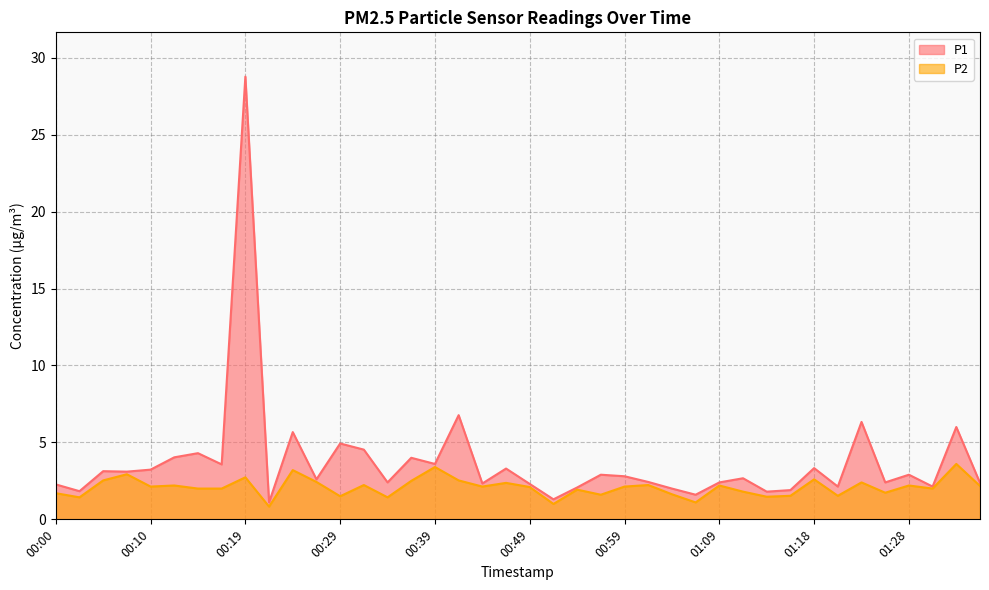

Reading left to right, list all the values displayed in this chart.

P1: 00:00=2.3	00:02=1.8	00:05=3.1	00:07=3.1	00:10=3.2	00:12=4.0	00:15=4.3	00:17=3.6	00:19=28.8	00:22=1.1	00:24=5.7	00:27=2.6	00:29=4.9	00:32=4.5	00:34=2.4	00:37=4.0	00:39=3.6	00:42=6.8	00:44=2.3	00:46=3.3	00:49=2.3	00:51=1.3	00:54=2.1	00:56=2.9	00:59=2.8	01:01=2.4	01:04=2.0	01:06=1.6	01:09=2.4	01:11=2.7	01:14=1.8	01:16=1.9	01:18=3.3	01:21=2.1	01:23=6.3	01:26=2.4	01:28=2.9	01:31=2.1	01:33=6.0	01:36=2.4
P2: 00:00=1.7	00:02=1.4	00:05=2.5	00:07=2.9	00:10=2.1	00:12=2.2	00:15=2.0	00:17=2.0	00:19=2.7	00:22=0.8	00:24=3.2	00:27=2.4	00:29=1.5	00:32=2.2	00:34=1.4	00:37=2.5	00:39=3.4	00:42=2.5	00:44=2.1	00:46=2.4	00:49=2.1	00:51=1.0	00:54=1.9	00:56=1.6	00:59=2.1	01:01=2.2	01:04=1.6	01:06=1.1	01:09=2.2	01:11=1.8	01:14=1.5	01:16=1.5	01:18=2.6	01:21=1.5	01:23=2.4	01:26=1.7	01:28=2.2	01:31=2.0	01:33=3.6	01:36=2.2